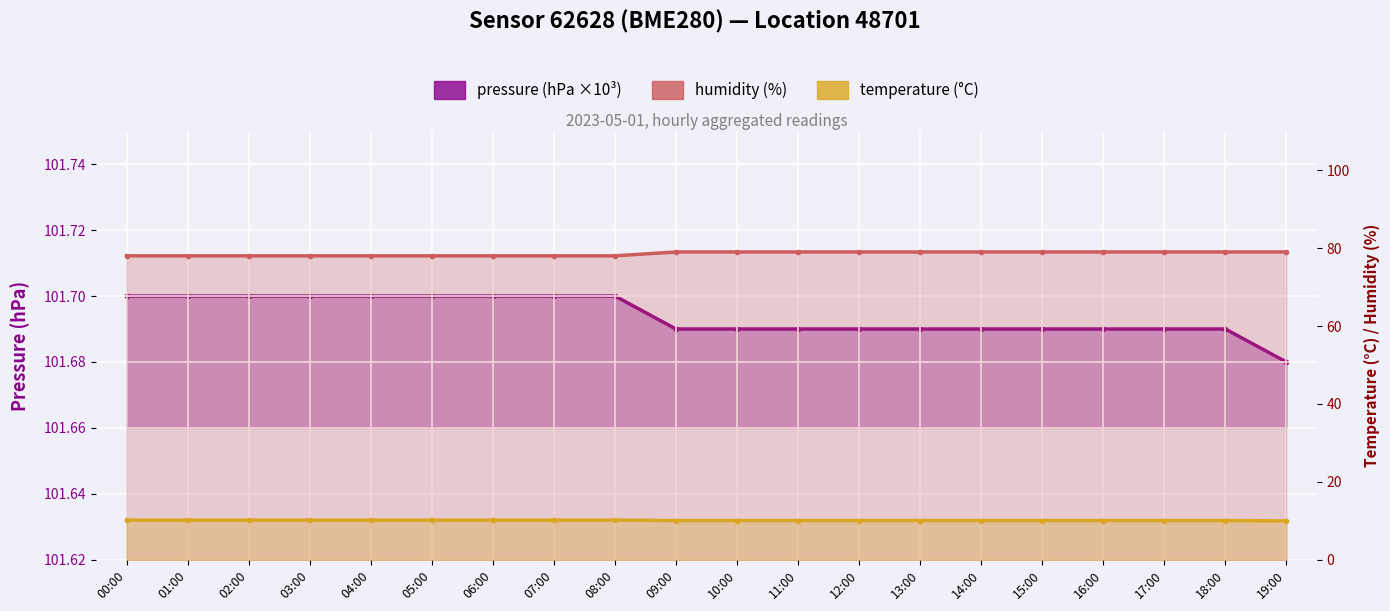

What position from the left is 12:00?

13